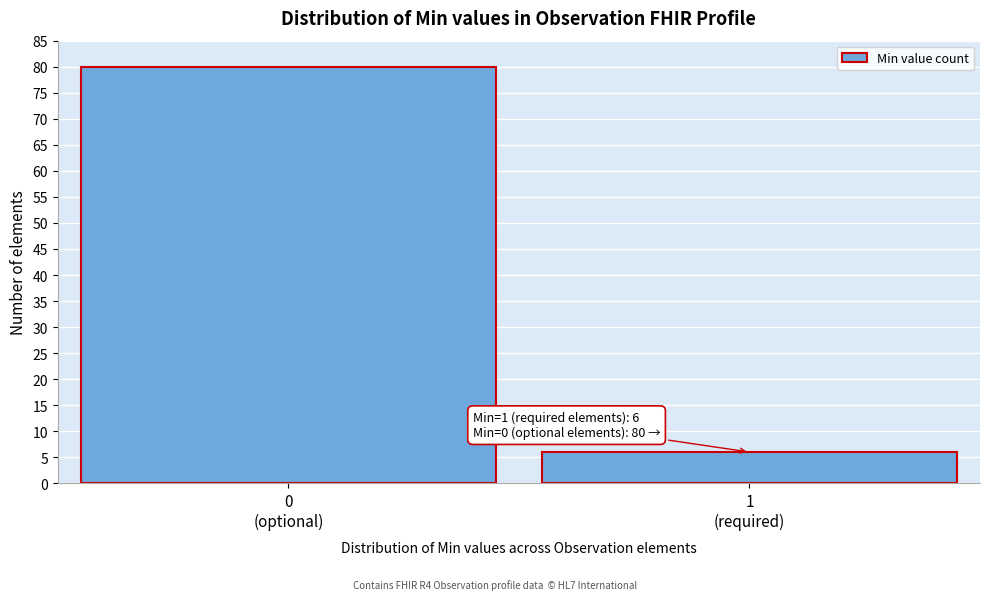

Reading right to left, transcribe all the data shown in this chart.

6	80